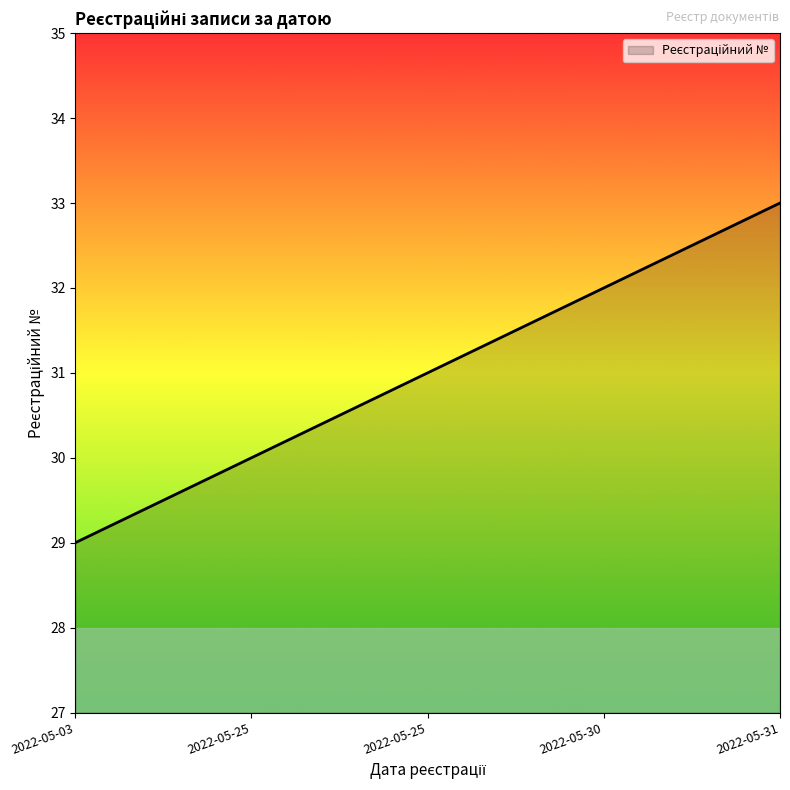

What is the difference between the maximum and minimum values?

4